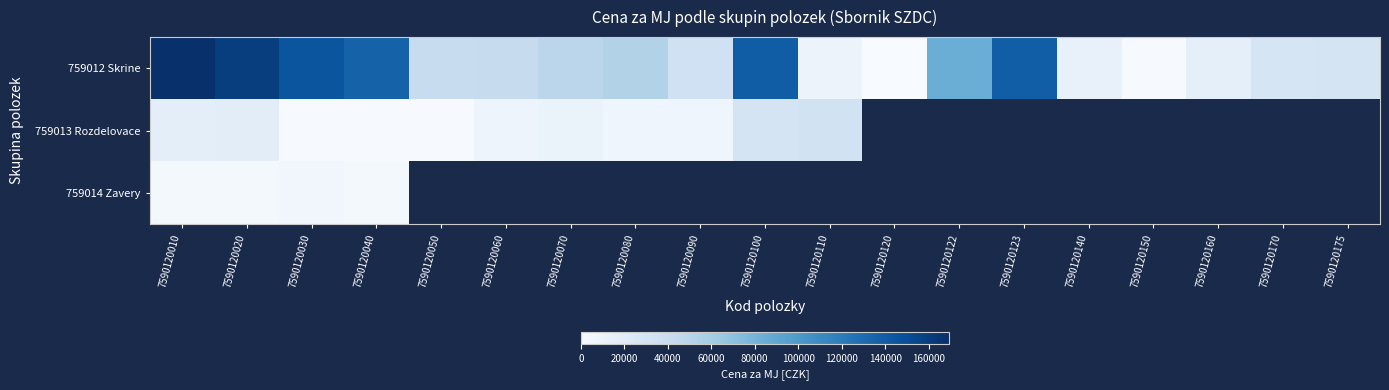

What is the smallest value displayed?

436.3